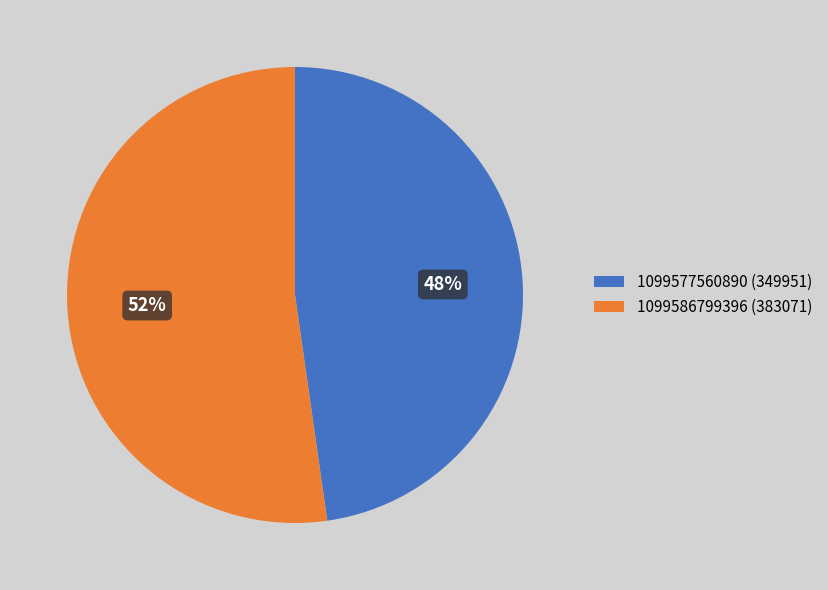

Which slice is the smallest?

1099577560890